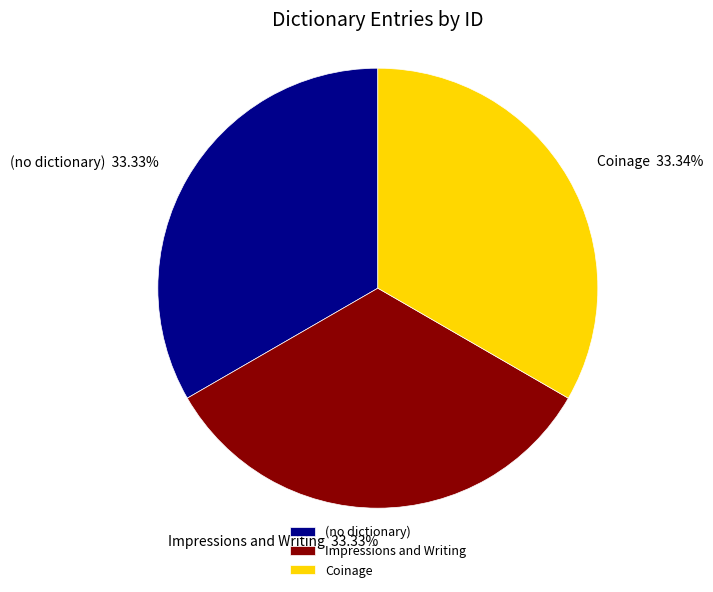

What is the ratio of the value at Impressions and Writing to the value at (no dictionary)?

1.0